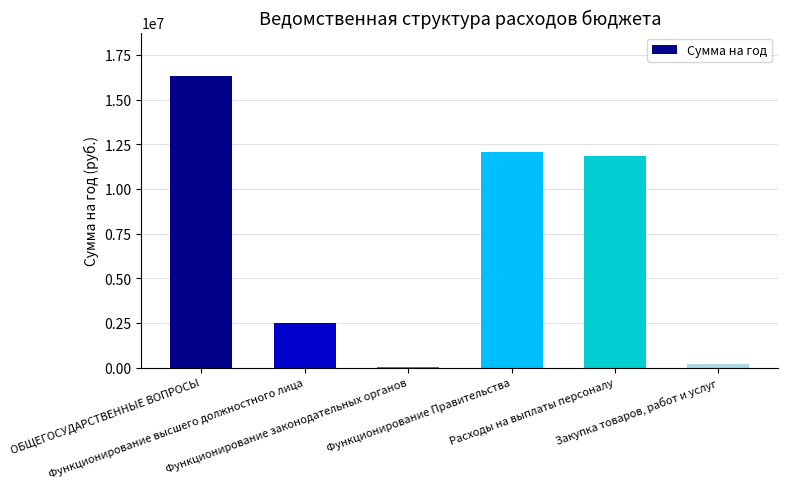

Reading right to left, what are all the values shown in this chart?

Закупка товаров, работ и услуг=221689.9	Расходы на выплаты персоналу=11845798.6	Функционирование Правительства=12067491.1	Функционирование законодательных органов=10172.1	Функционирование высшего должностного лица=2497203.9	ОБЩЕГОСУДАРСТВЕННЫЕ ВОПРОСЫ=16306559.6